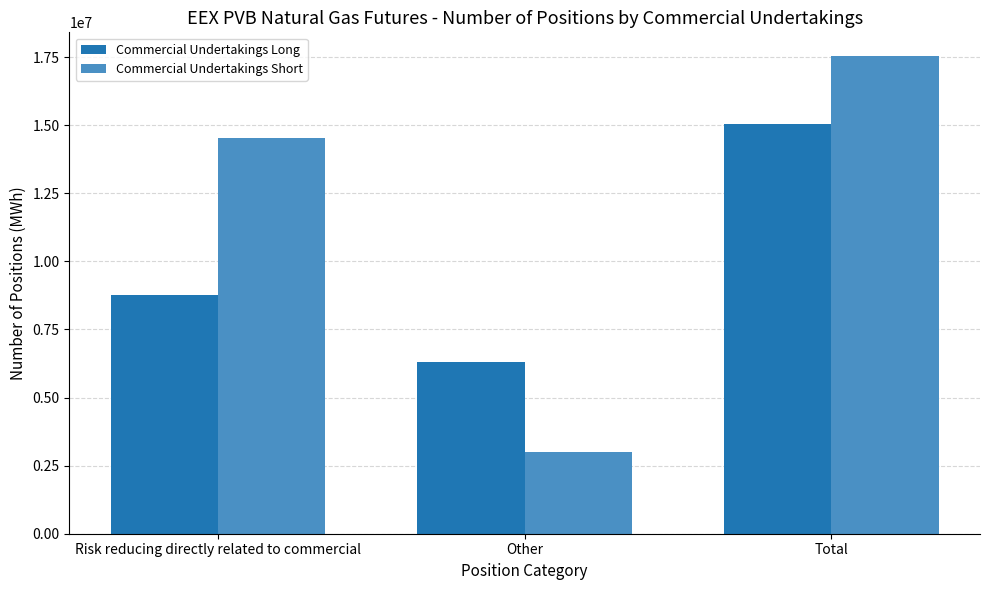

How many data points in Commercial Undertakings Short are less than 14547220?

1